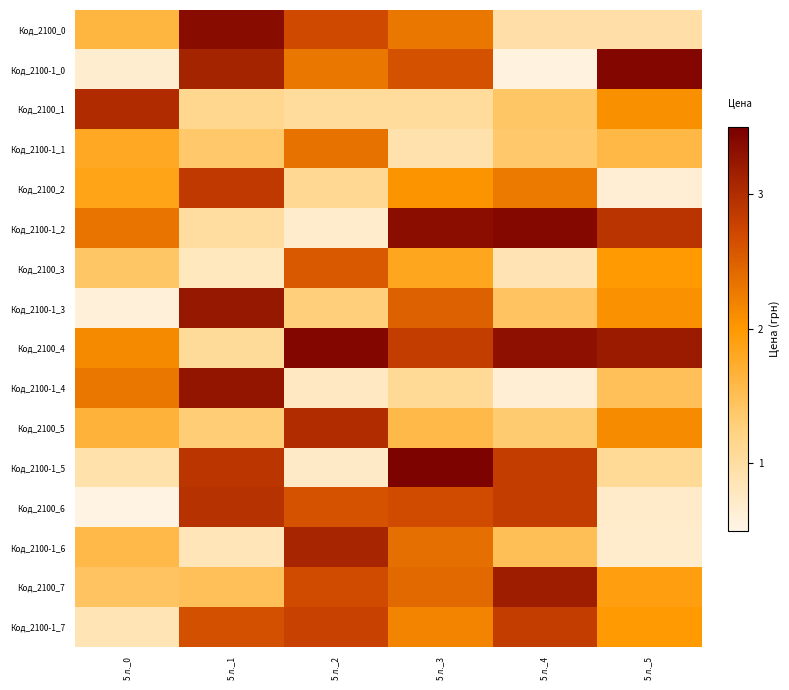

What is the spread (max minus min) of values at 5 л._3?

2.5